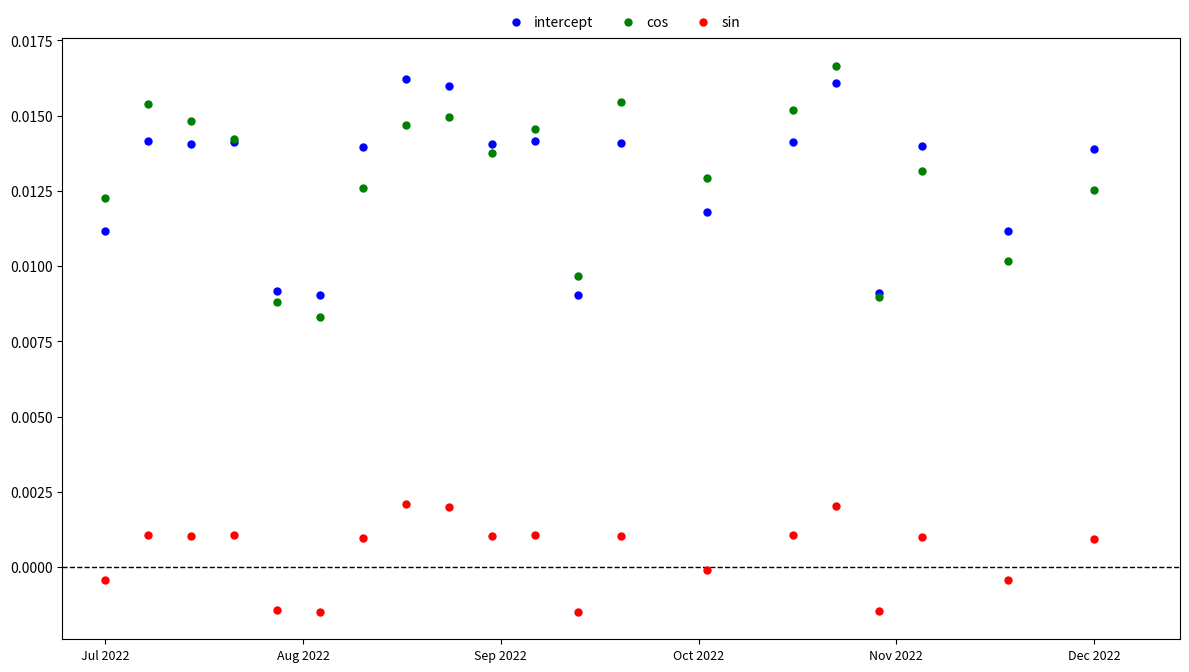

What is the X range (max minus min) for the scatter plot?

23.0